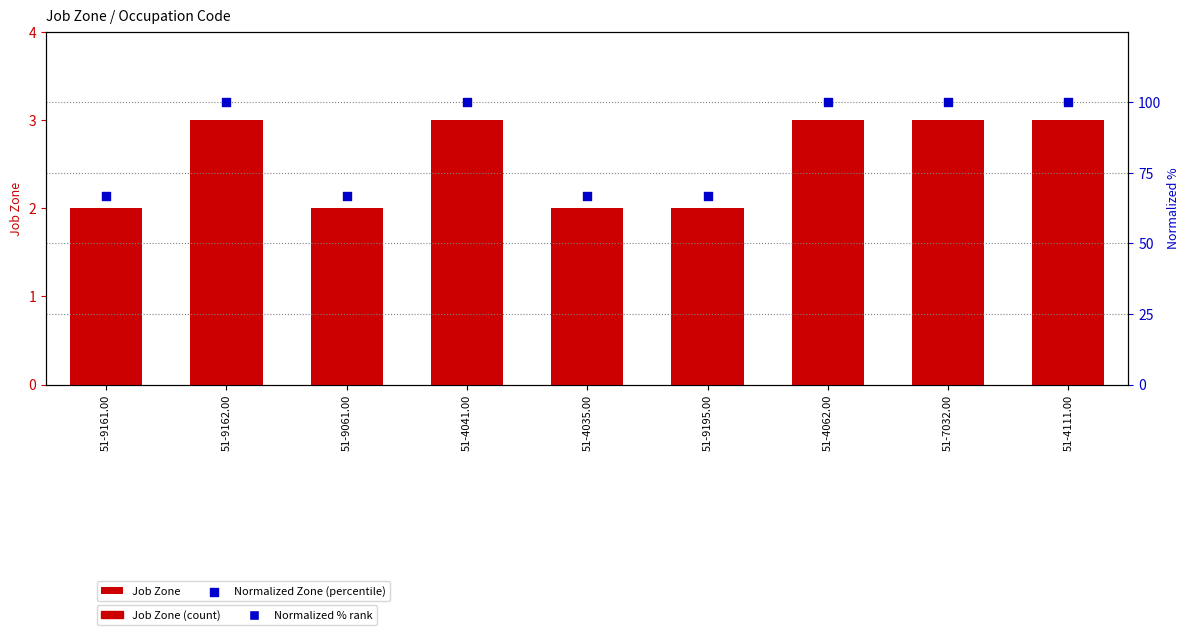

Which series has the largest total across all categories?

Normalized Zone (percentile)